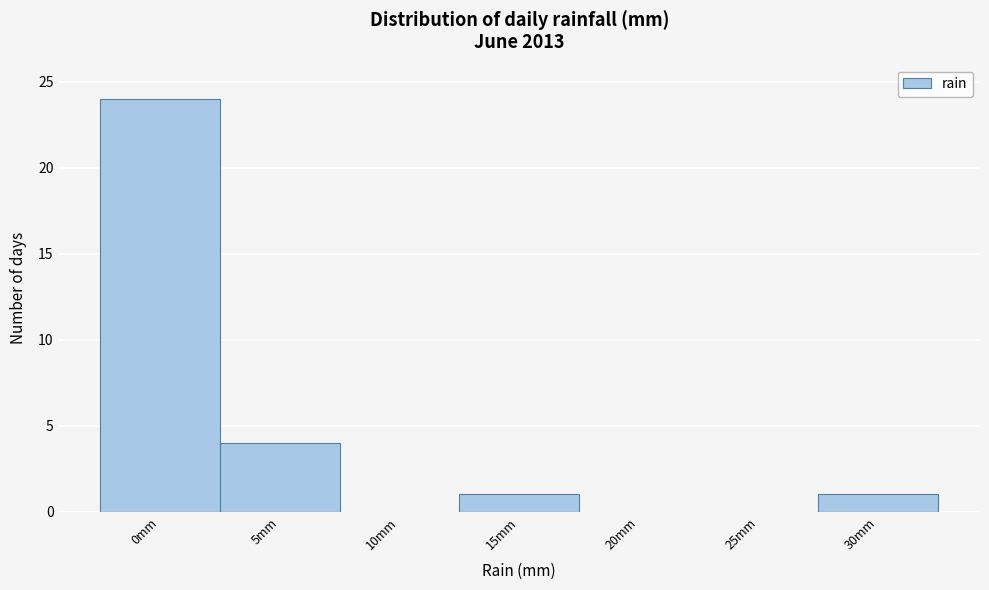

Reading right to left, what are all the values shown in this chart?

30mm=1	25mm=0	20mm=0	15mm=1	10mm=0	5mm=4	0mm=24